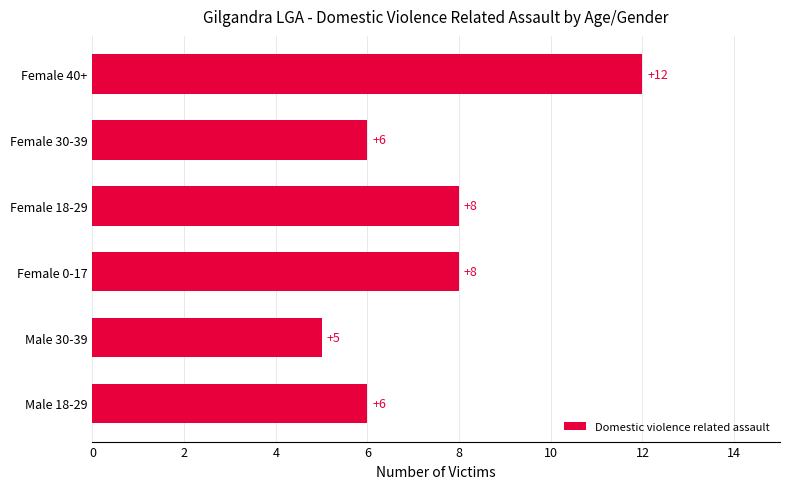

Which has a higher value, Female 18-29 or Male 30-39?

Female 18-29